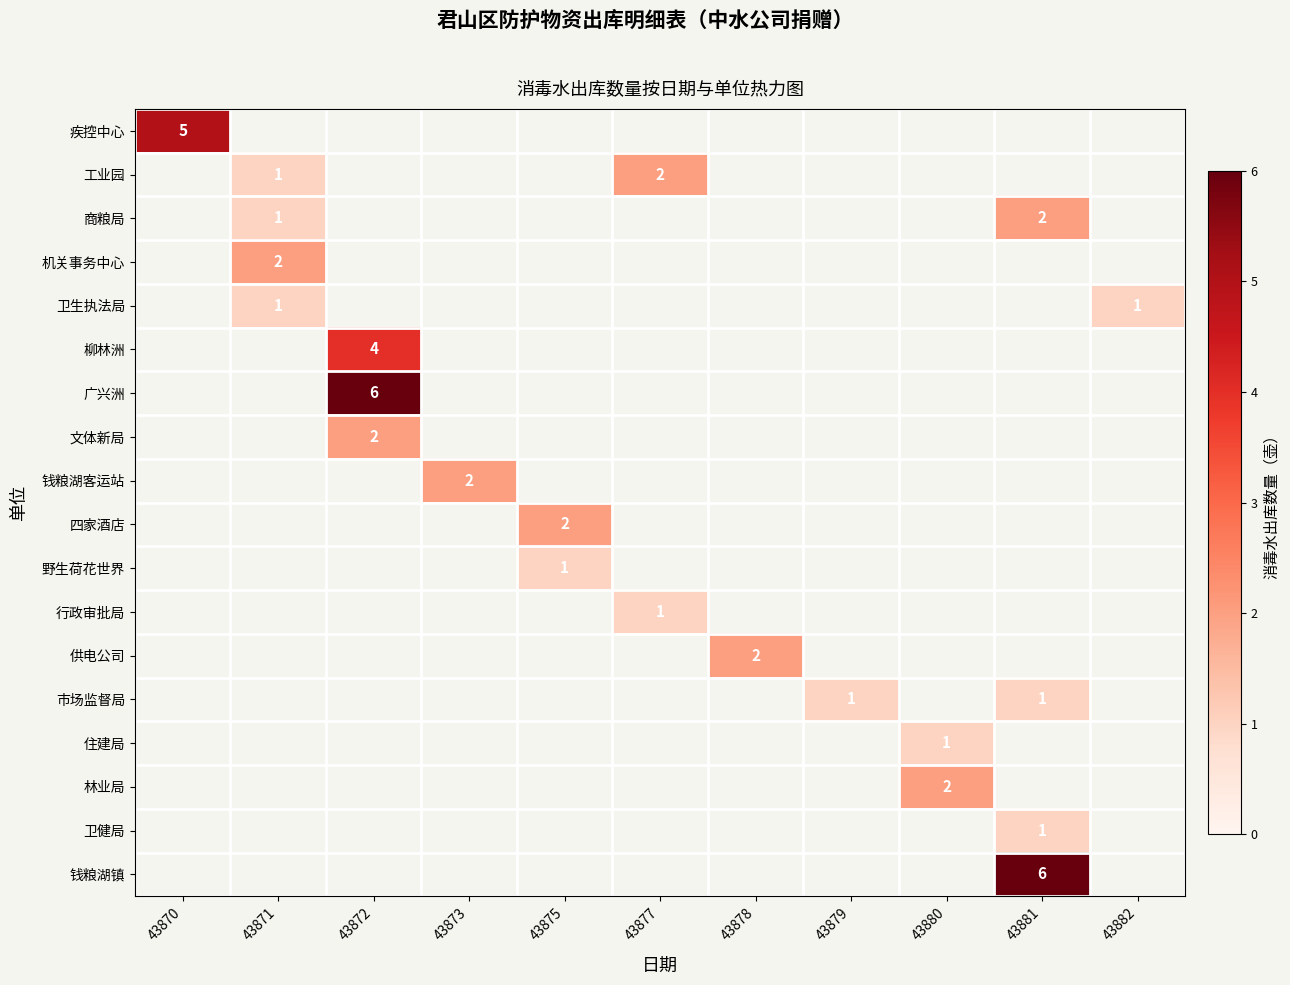

How many categories are shown in the chart?

11